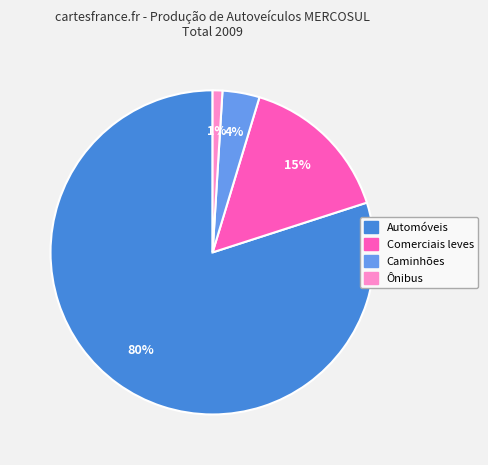

Rank the categories by value from highest to lowest.

Automóveis, Comerciais leves, Caminhões, Ônibus